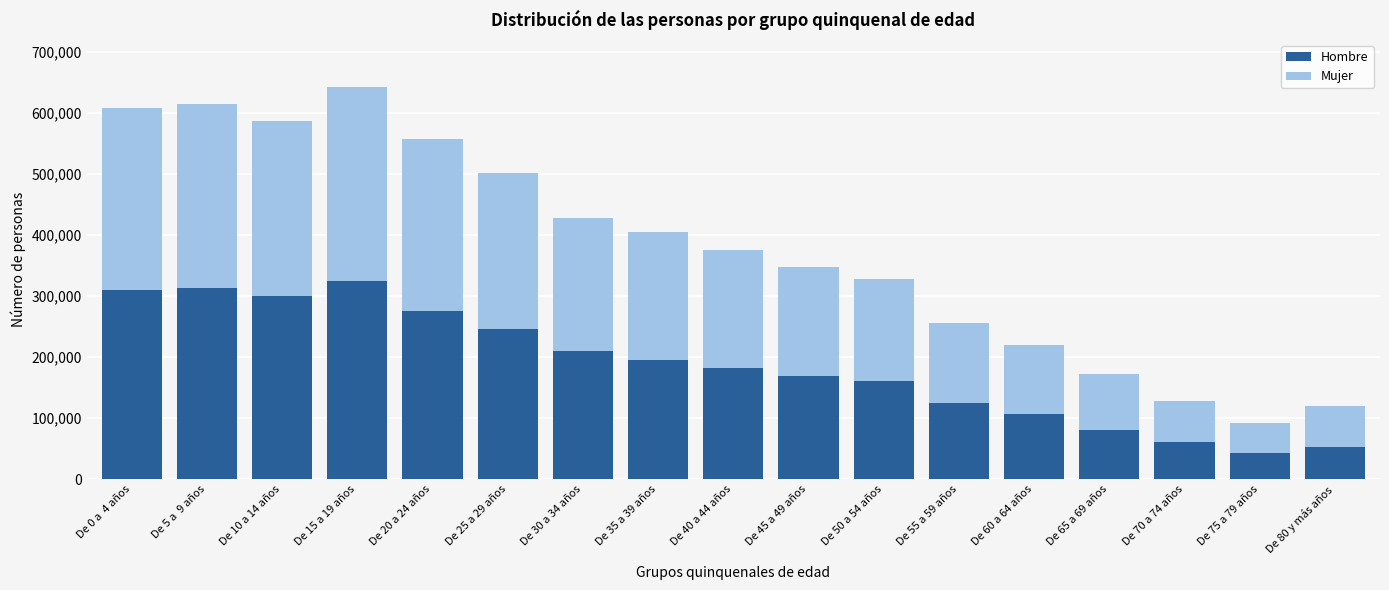

What is the difference between the maximum and minimum values in the Hombre series?

280637